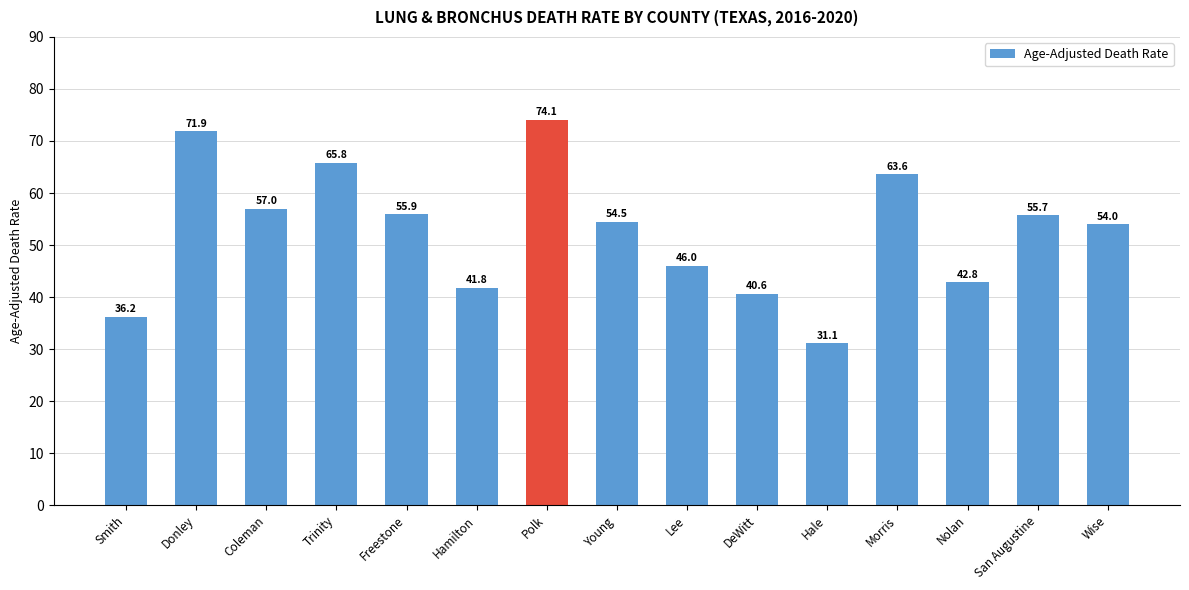

What is the label of the 12th bar from the right?

Trinity